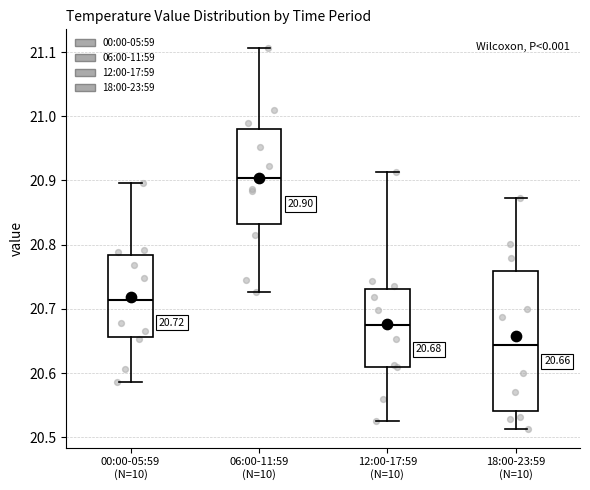

Which box's median line is the lowest?

18:00-23:59 (N=10)